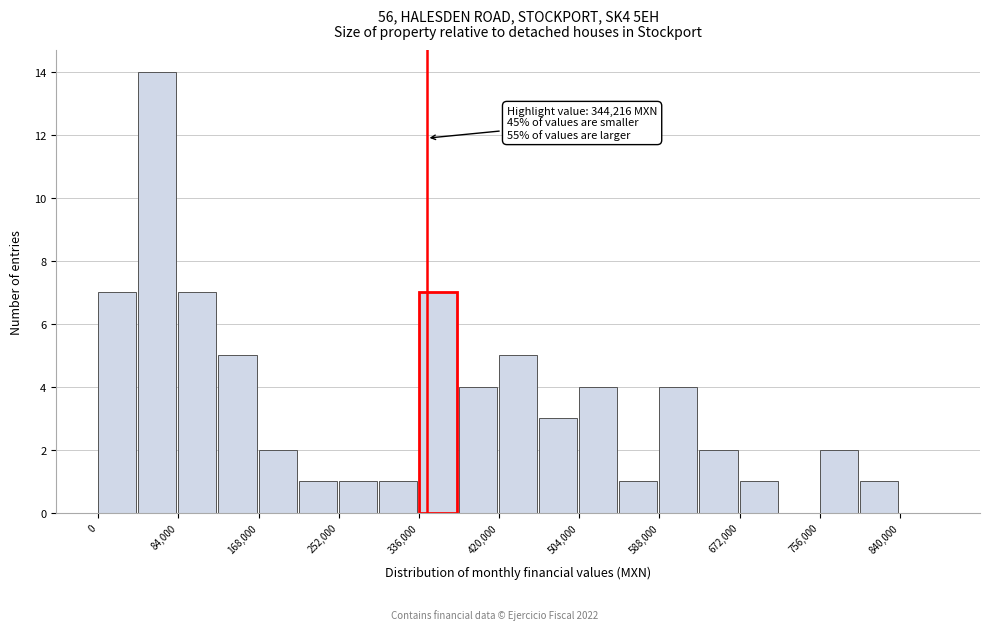

Over which range of the x-axis is the bar tallest?

42000 to 84000